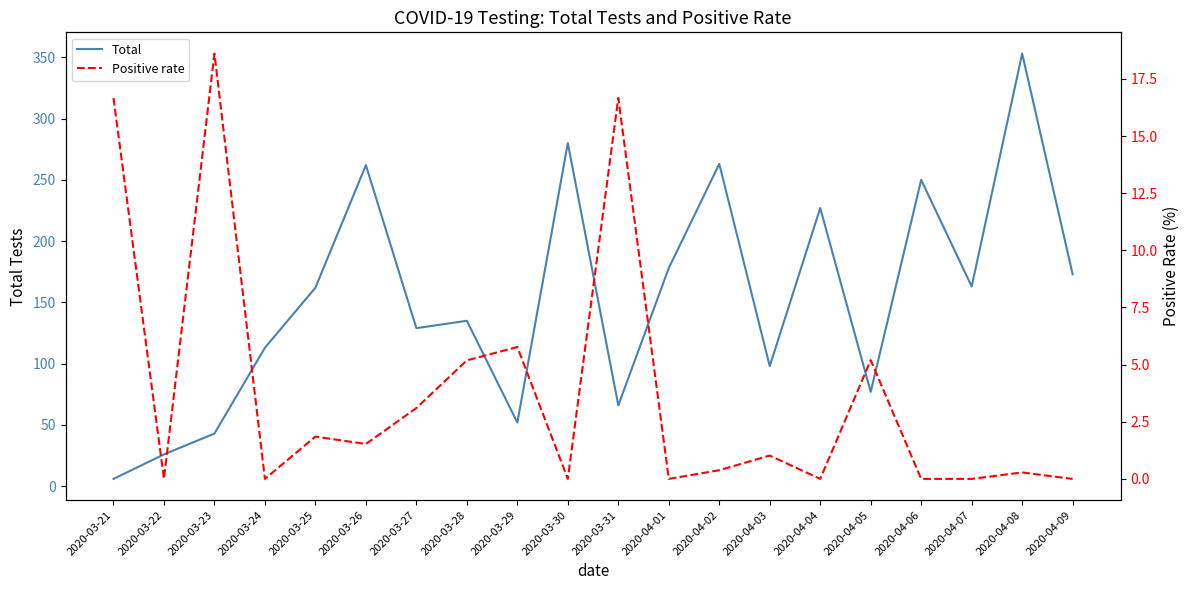

Is it true that Total equals 36.1 at 2020-03-29?

False